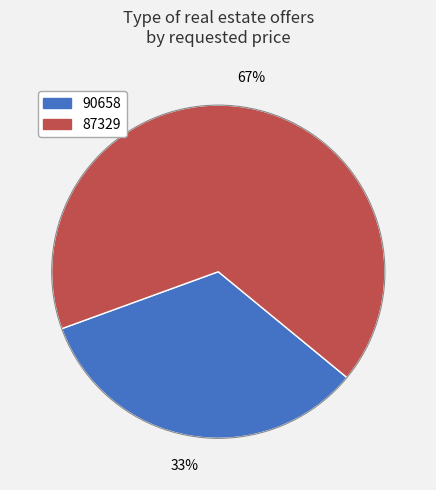

Is there a majority slice in this chart?

Yes